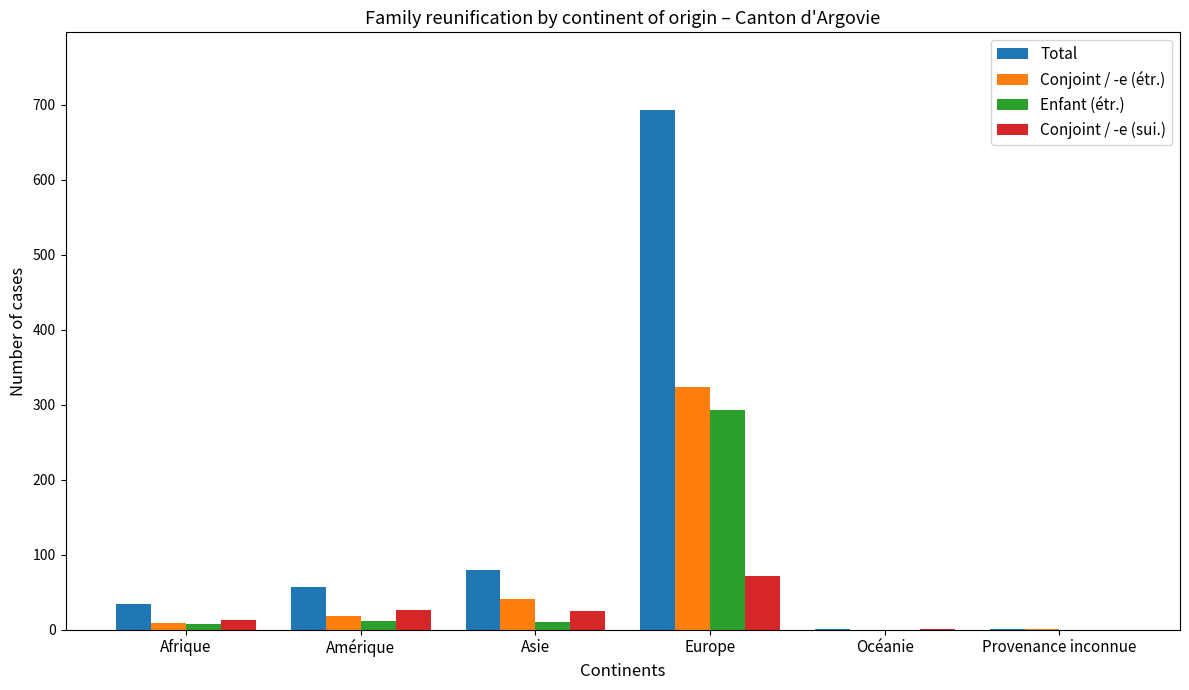

What are all the series names shown in the legend?

Total, Conjoint / -e (étr.), Enfant (étr.), Conjoint / -e (sui.)